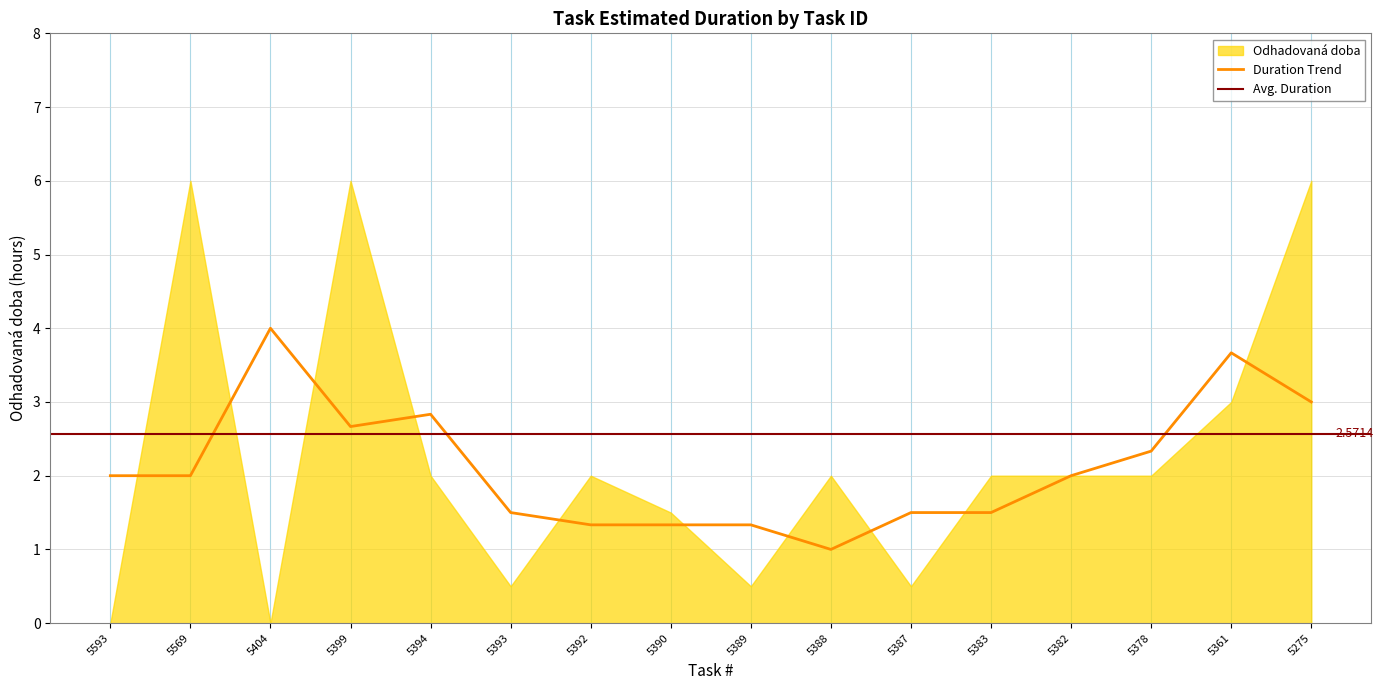

What is the maximum value shown in the chart?

6.0